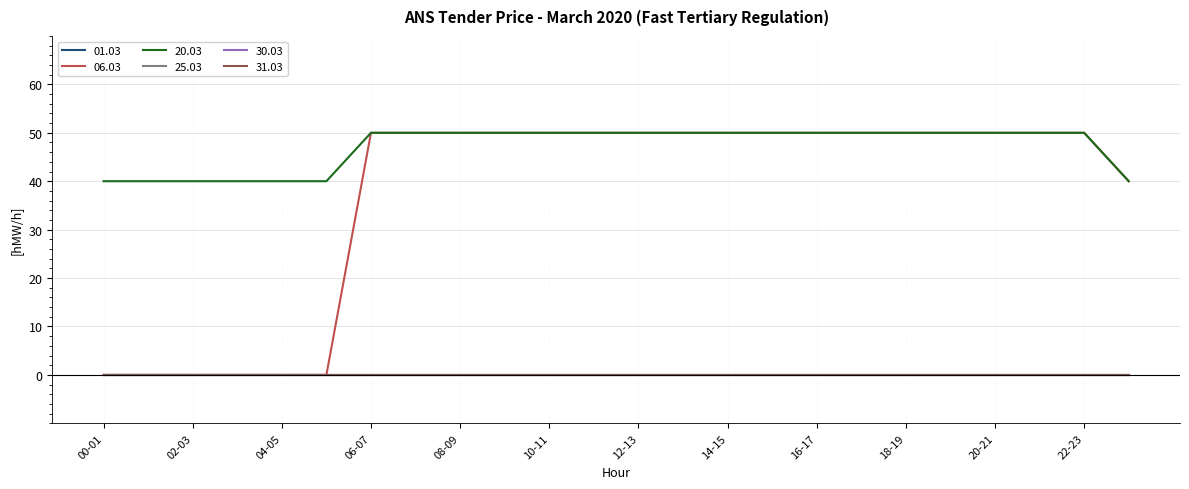

At how many categories does at least one series exceed 46?

17